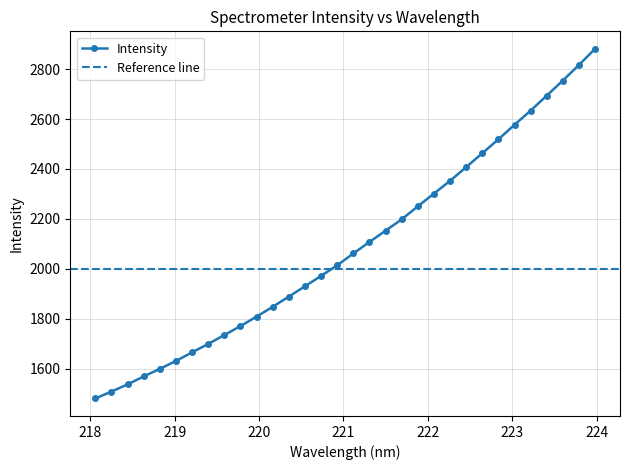

Which label corresponds to the smallest value in the chart?

218.0596